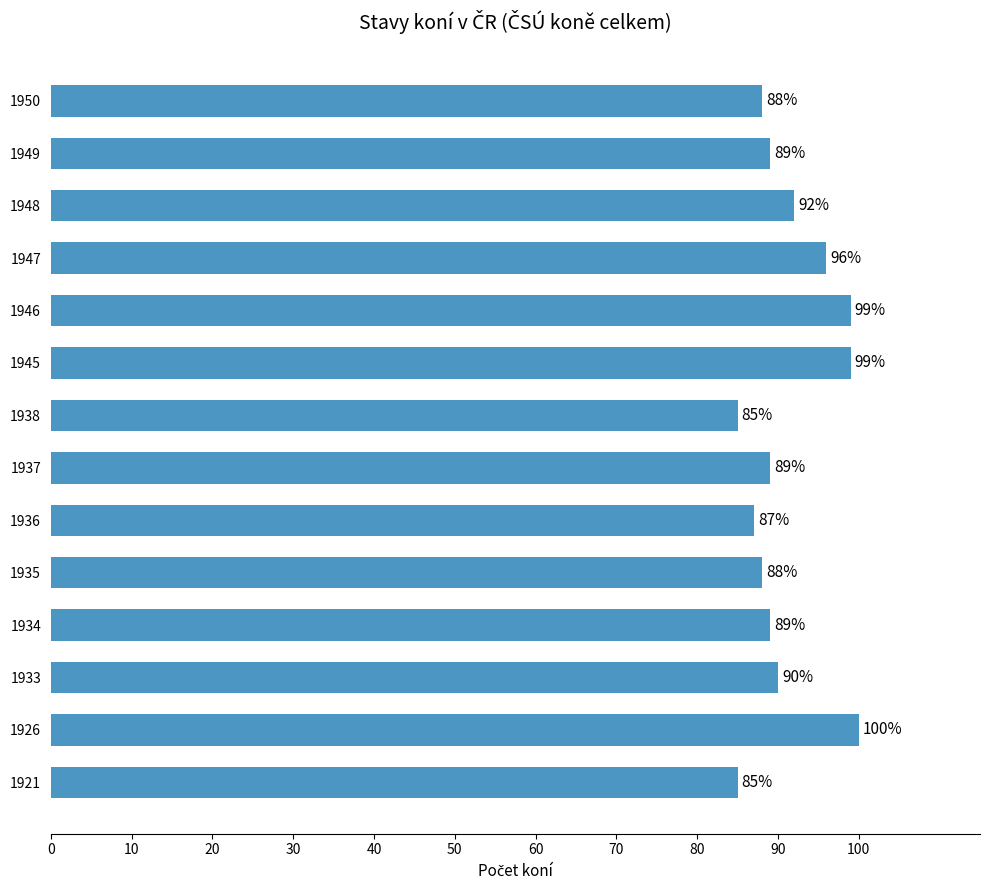

Which has a higher value, 1936 or 1949?

1949